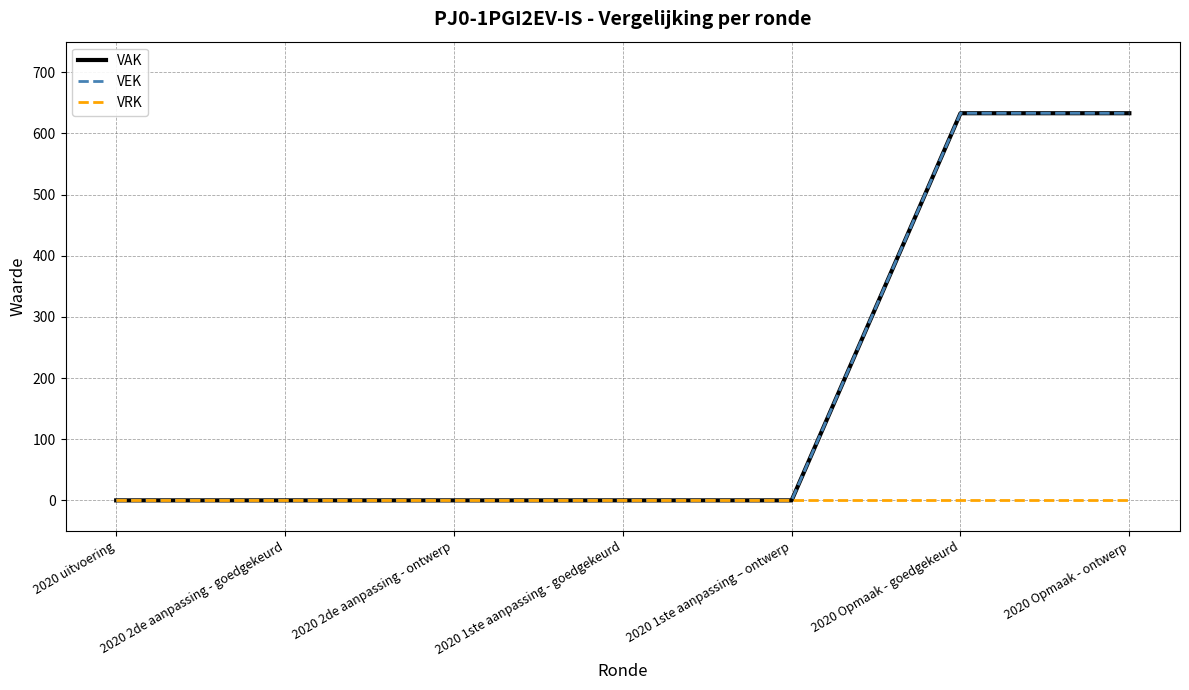

What is the difference between the maximum and minimum values in the VEK series?

633